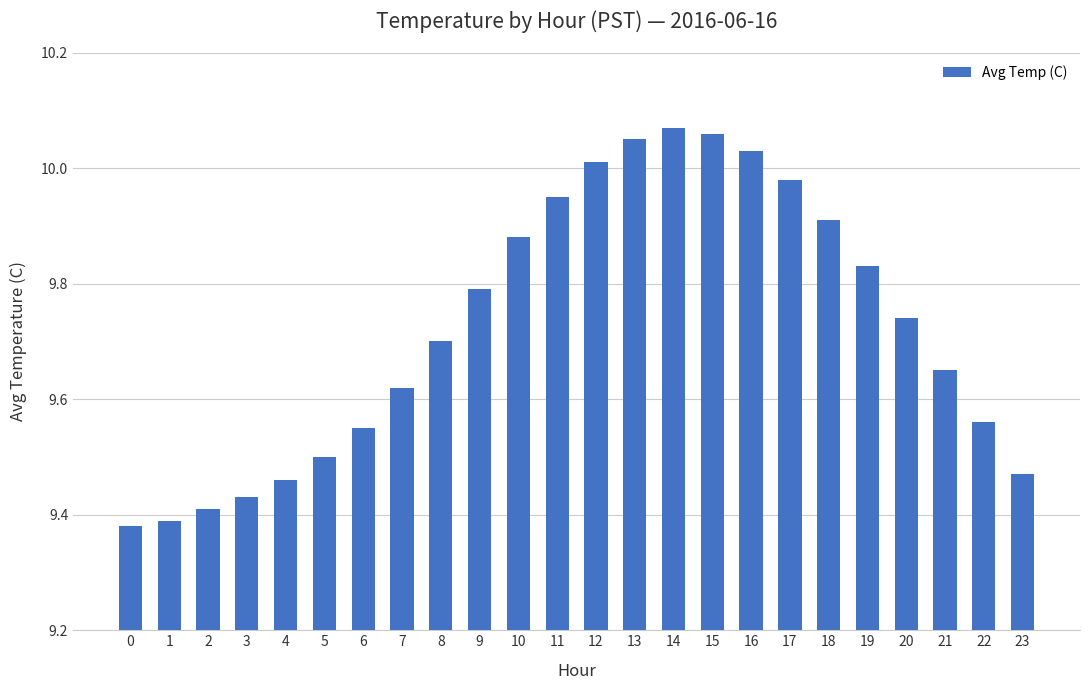

Is it true that the value at 5 is 5.7?

False